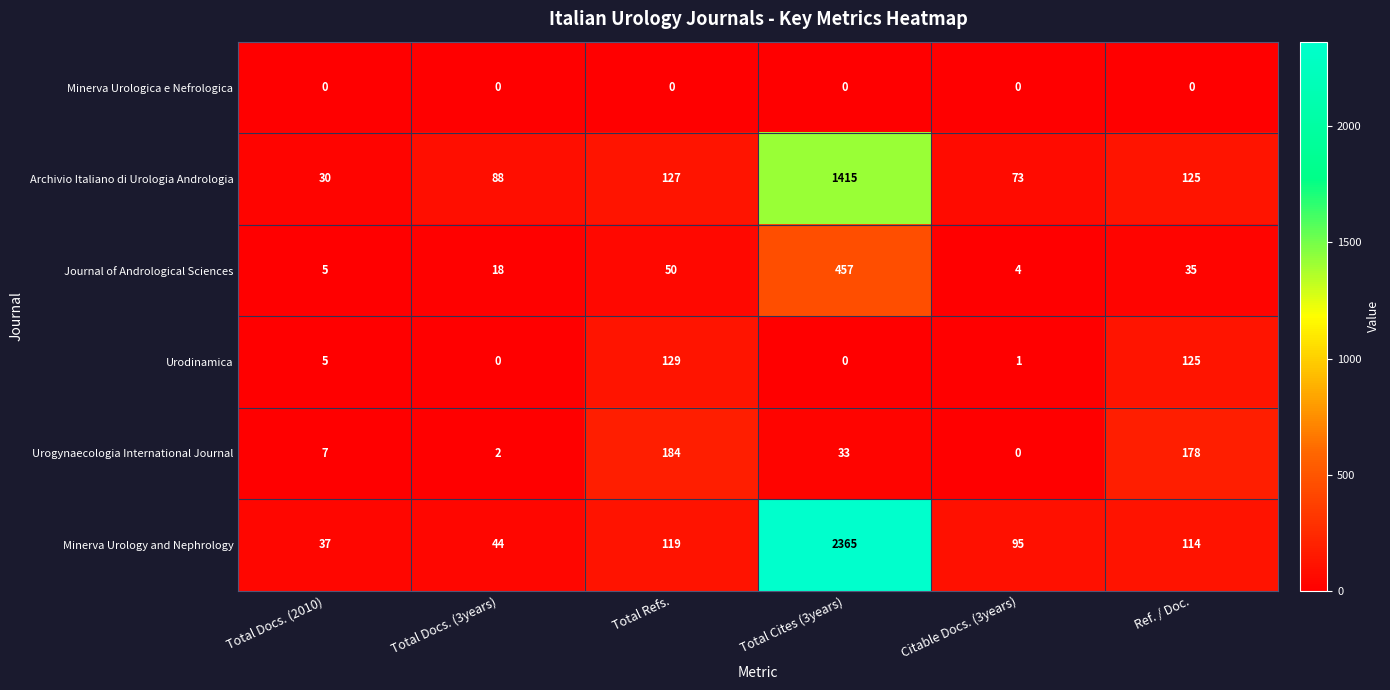

How many series are shown in this chart?

6